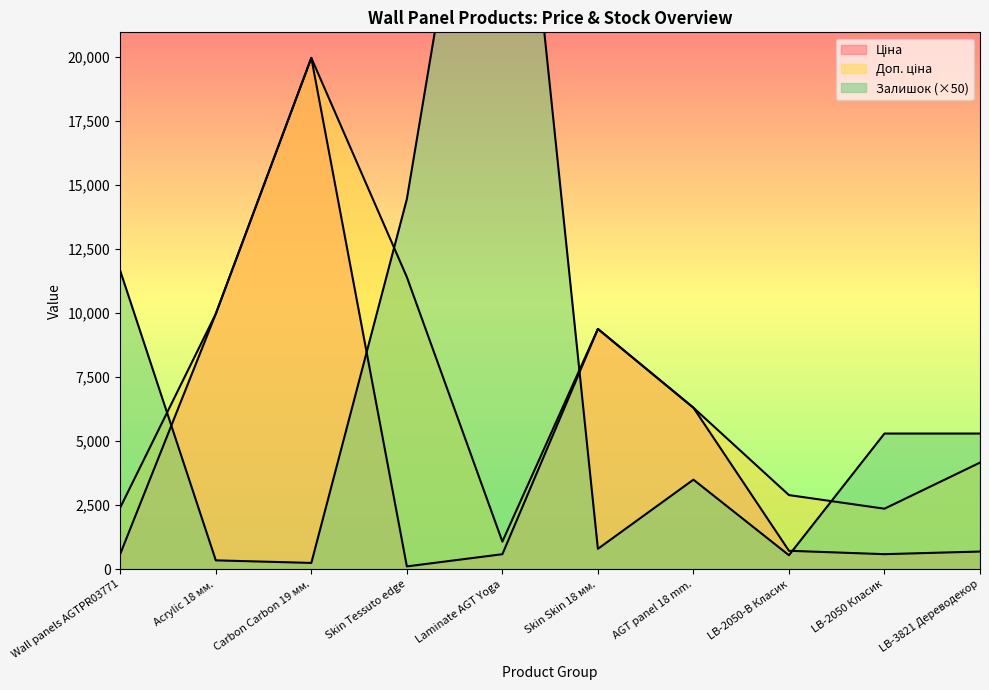

Is the value of Залишок at LB-2050 Класик greater than the value of Ціна at Wall panels AGTPR03771?

Yes